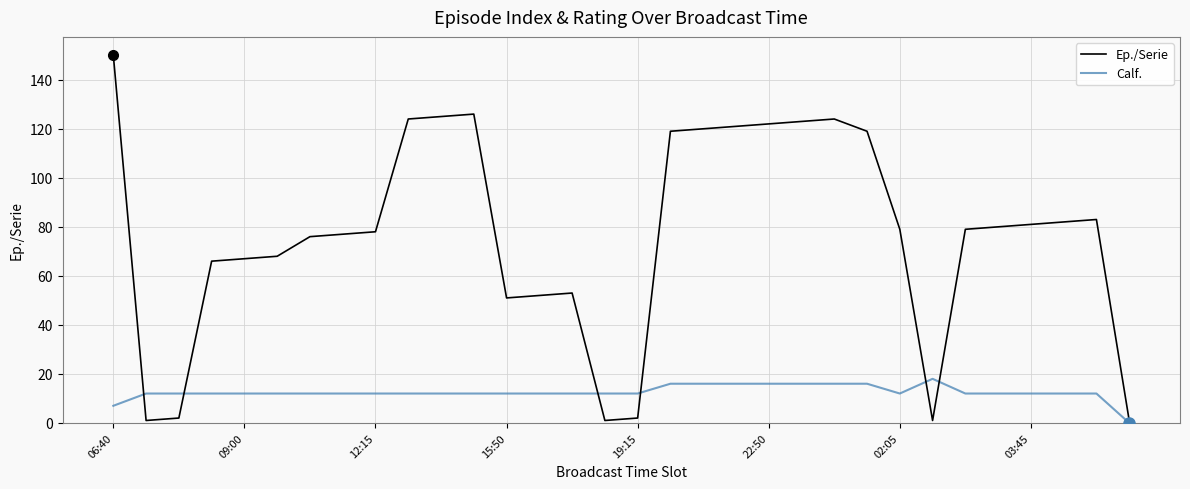

Which series has the largest total across all categories?

Ep./Serie